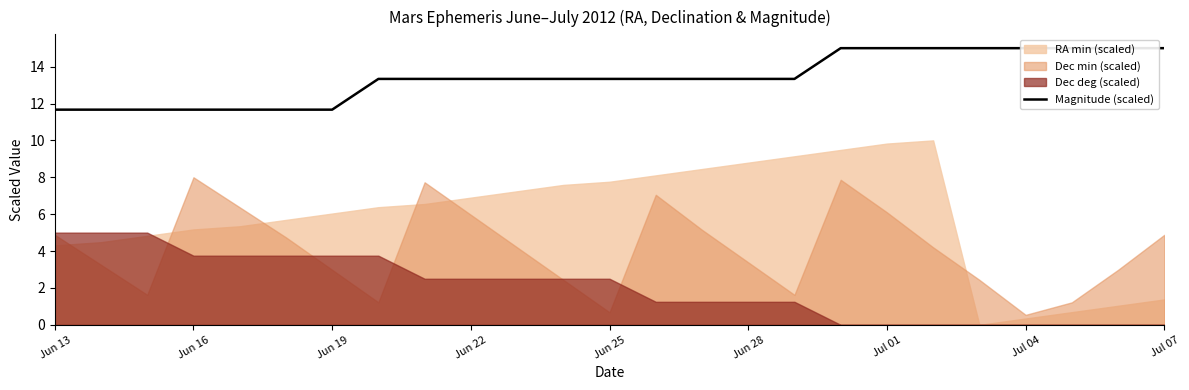

Reading left to right, what are all the values shown in this chart?

11.7	11.7	11.7	11.7	11.7	11.7	11.7	13.3	13.3	13.3	13.3	13.3	13.3	13.3	13.3	13.3	13.3	15.0	15.0	15.0	15.0	15.0	15.0	15.0	15.0